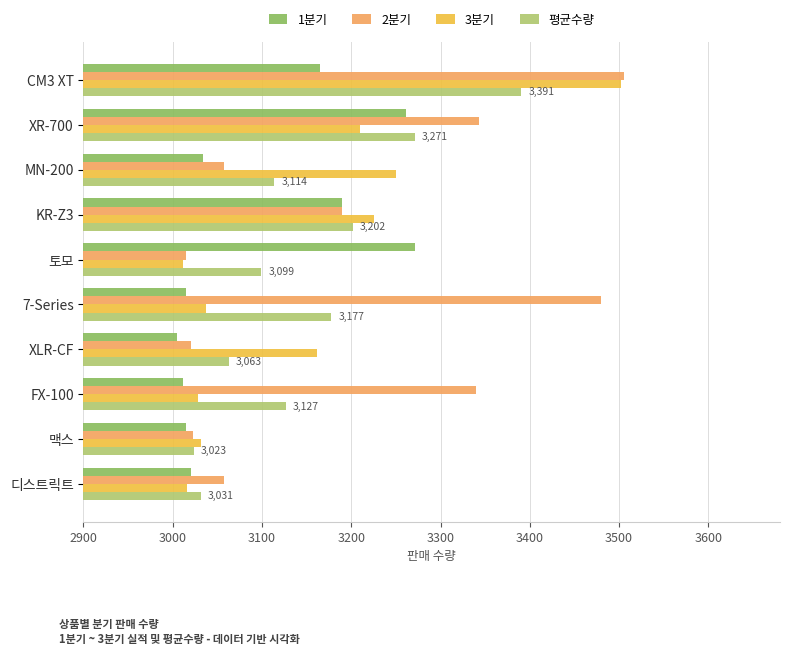

The 3분기 series shows 4382.3 at XR-700. True or false?

False